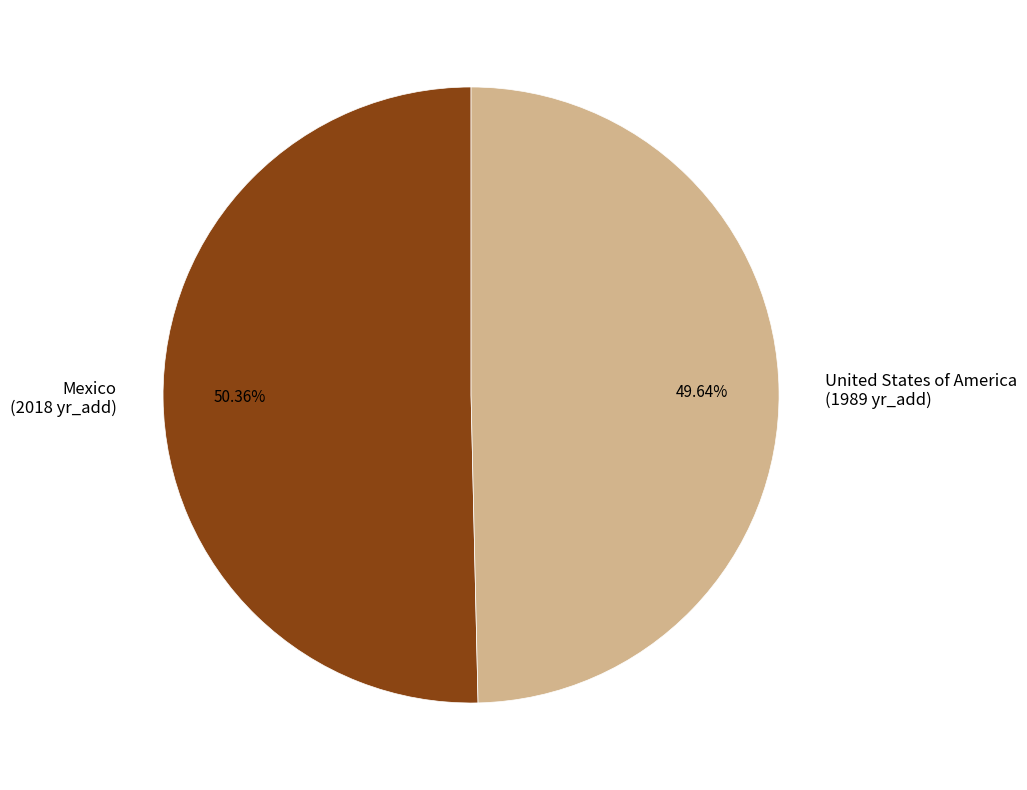

Rank the categories by value from highest to lowest.

Mexico, United States of America